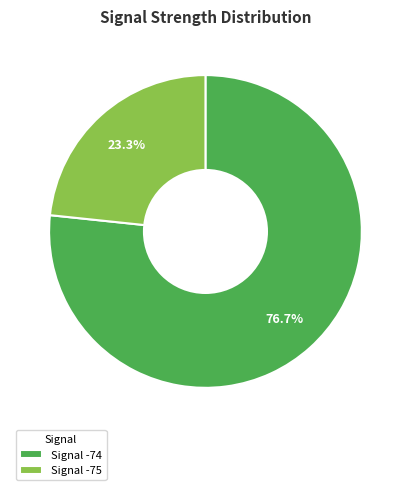

Approximately how many times larger is the value at Signal -74 compared to Signal -75?

3.3